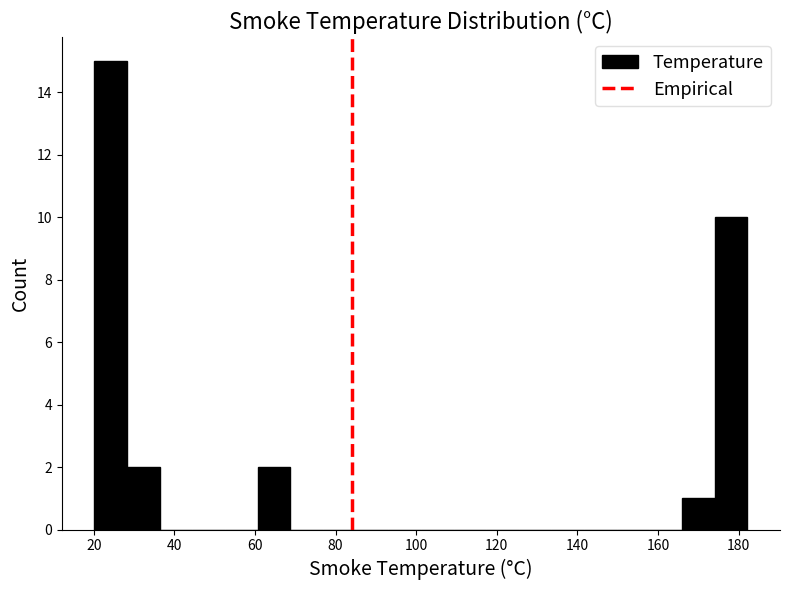

Reading left to right, list every bar in this chart as the range it spans on the x-axis followed by its height. Neither the bar edges nor the heights are printed on the chart, so give them approximately, as read against the axes.

20 to 28: 15
28 to 36: 2
36 to 44: 0
44 to 52: 0
52 to 60: 0
60 to 68: 2
68 to 76: 0
76 to 84: 0
84 to 94: 0
94 to 102: 0
102 to 110: 0
110 to 118: 0
118 to 126: 0
126 to 134: 0
134 to 142: 0
142 to 150: 0
150 to 158: 0
158 to 166: 0
166 to 174: 1
174 to 182: 10